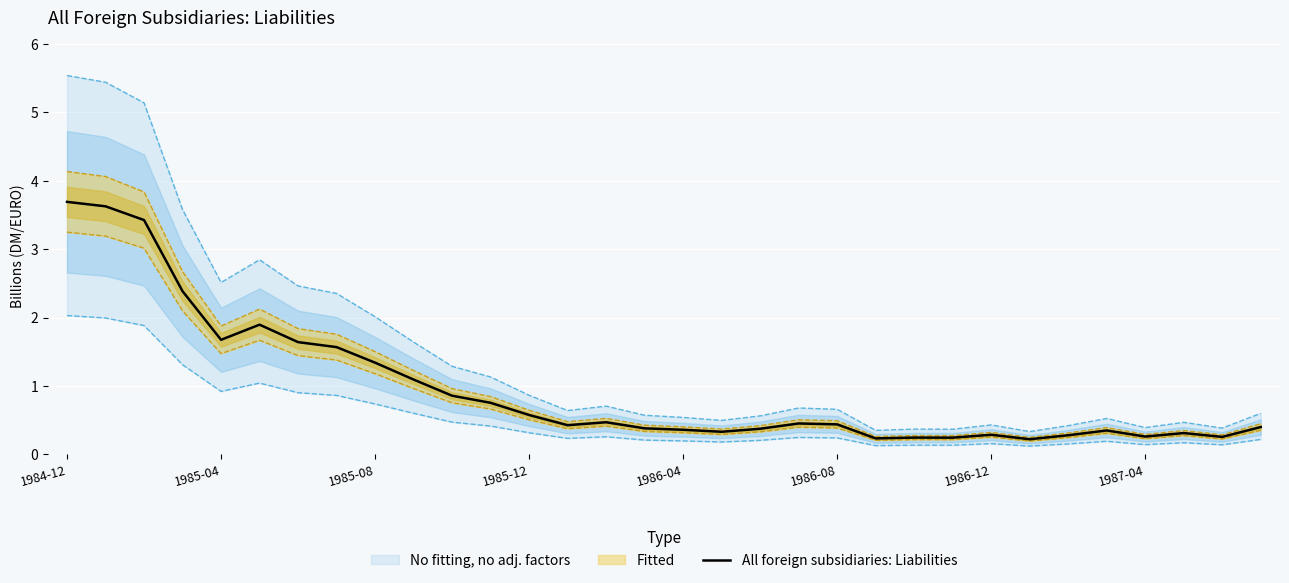

True or false: All foreign subsidiaries: Liabilities has a value of 6.6 at 1984-12.

False